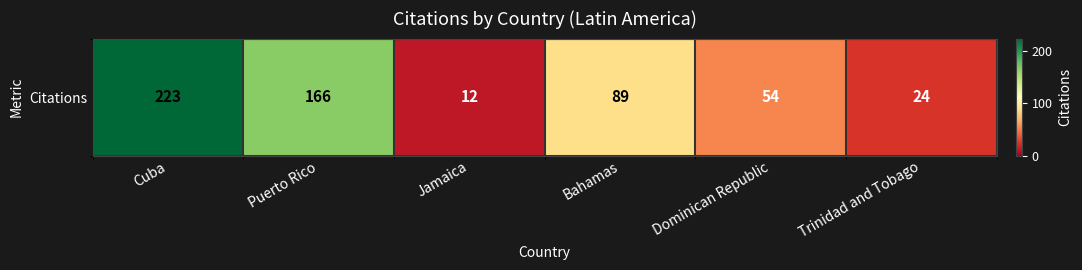

What is the ratio of the value at Cuba to the value at Jamaica?

18.6